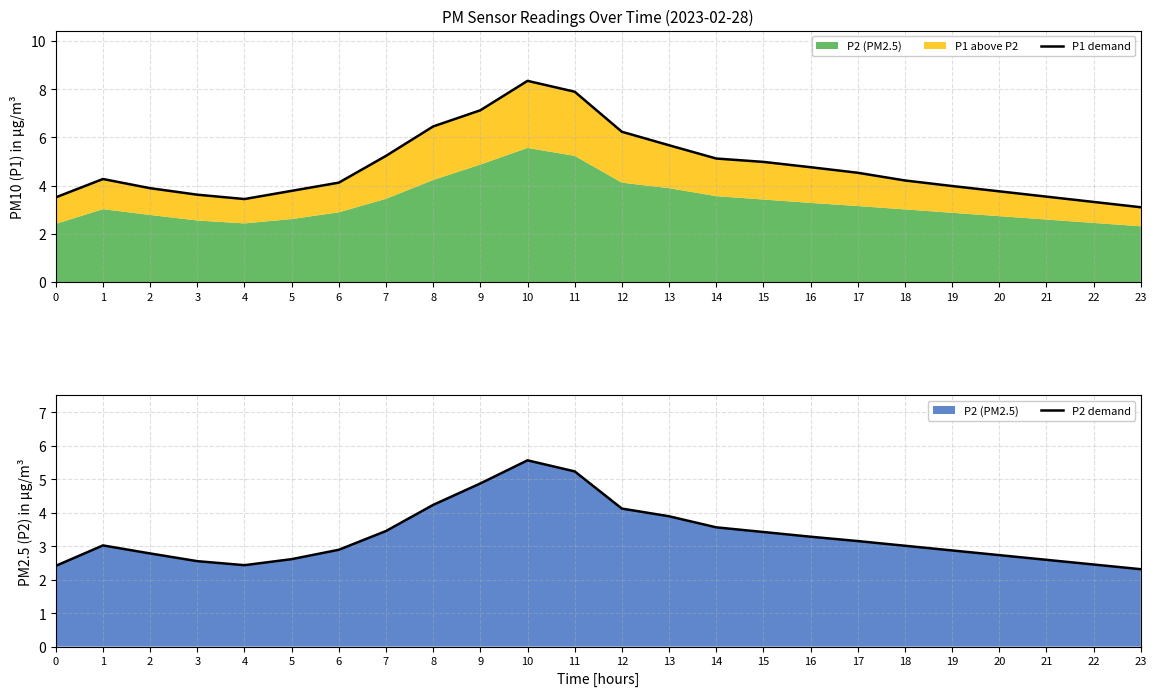

List the series in order of their overall mean, highest first.

P1 demand, P2 demand